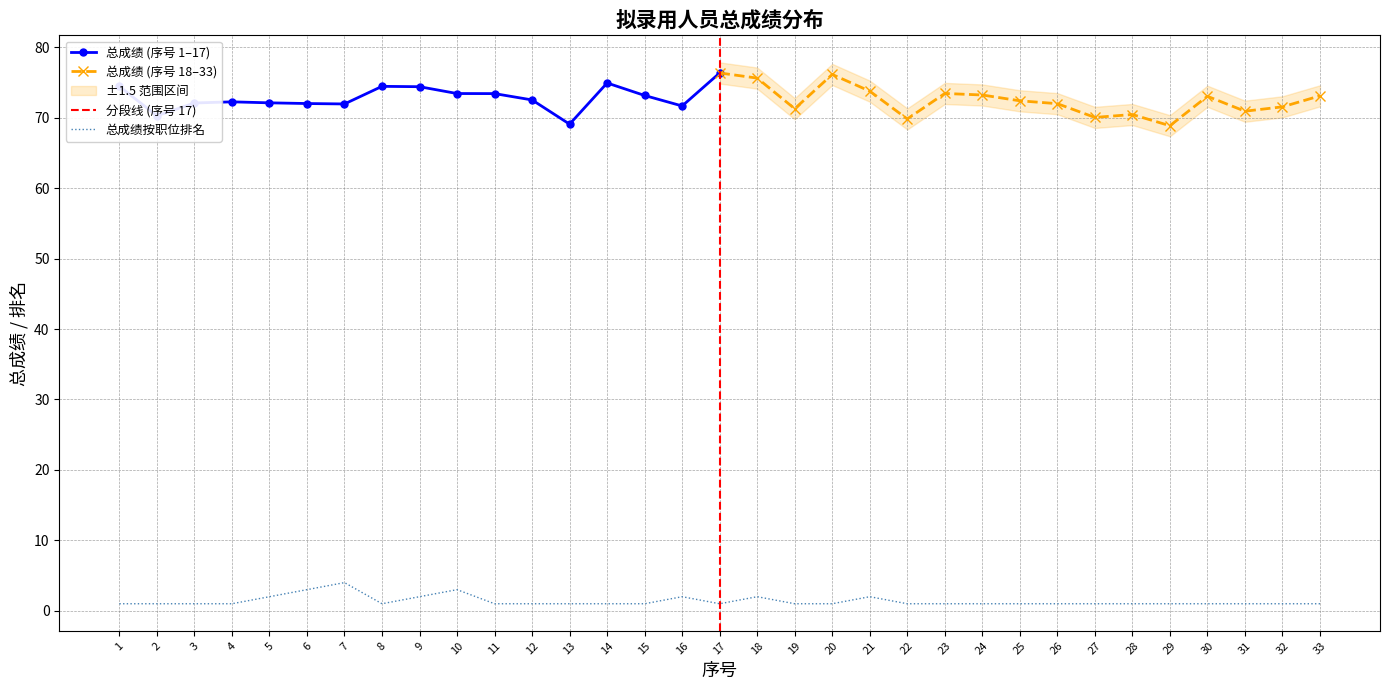

List the labels in order of value, smallest first.

1, 2, 3, 4, 8, 11, 12, 13, 14, 15, 17, 19, 20, 22, 23, 24, 25, 26, 27, 28, 29, 30, 31, 32, 33, 5, 9, 16, 18, 21, 6, 10, 7